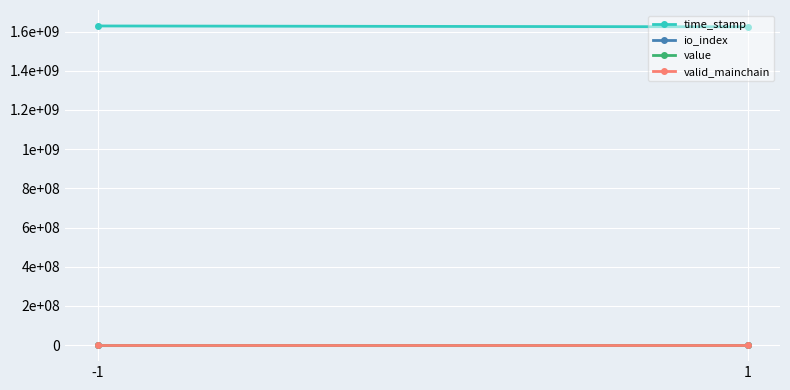

Which series has the largest total across all categories?

time_stamp